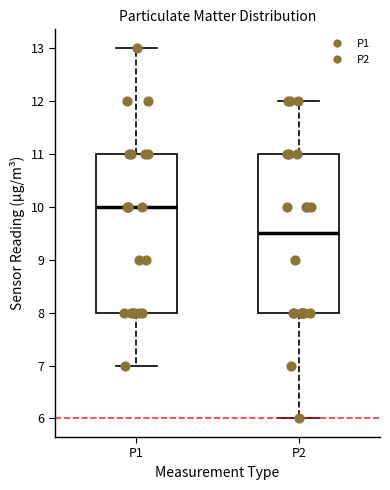

Reading left to right, read every box against the y-axis: the position of its median line, the range the box covers, and the ends of its whiskers. The values are not printed on the chart, so give them approximately, as read against the axis.

P1: median 10.0, box 8.0 to 11.0, whiskers 7.0 to 13.0
P2: median 9.5, box 8.0 to 11.0, whiskers 6.0 to 12.0